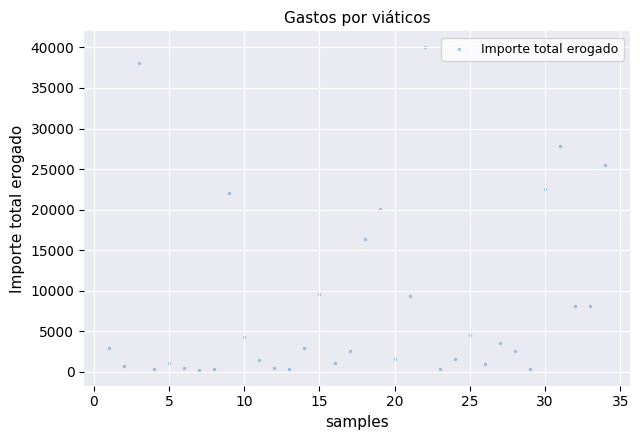

What is the range of Y values (max minus min)?

39724.0